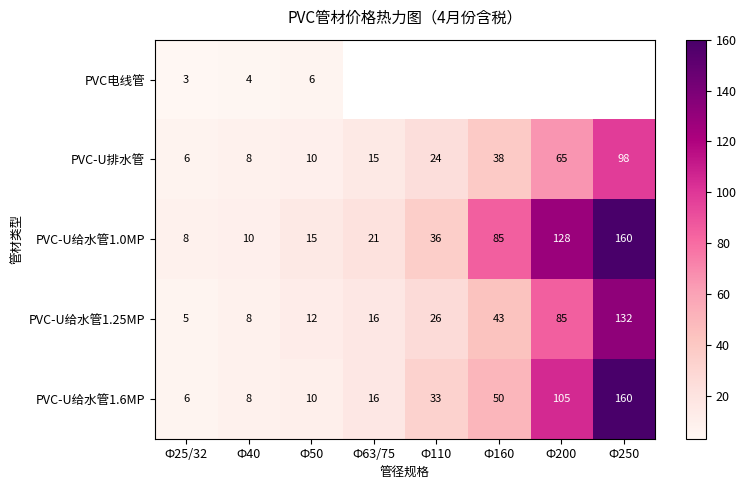

What is the smallest value displayed?

3.0